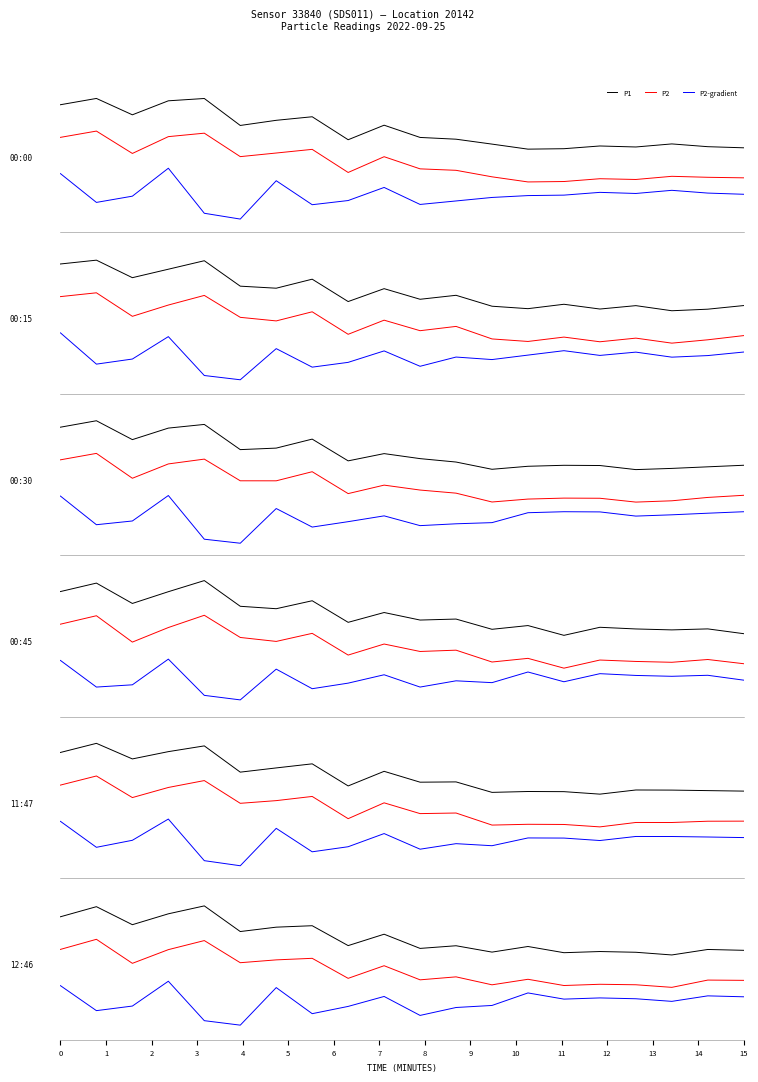

Reading left to right, extract all data points from this chart.

P1: 1.9	2.1	1.7	2.0	2.1	1.5	1.6	1.7	1.2	1.5	1.2	1.2	1.1	1.0	1.0	1.0	1.0	1.1	1.0	1.0
P2: 1.2	1.4	0.9	1.2	1.3	0.8	0.9	1.0	0.5	0.8	0.6	0.5	0.4	0.3	0.3	0.3	0.3	0.4	0.4	0.4
P2-gradient: 0.5	-0.2	-0.0	0.6	-0.4	-0.5	0.3	-0.2	-0.1	0.2	-0.2	-0.1	-0.1	-0.0	-0.0	0.1	0.0	0.1	0.0	0.0